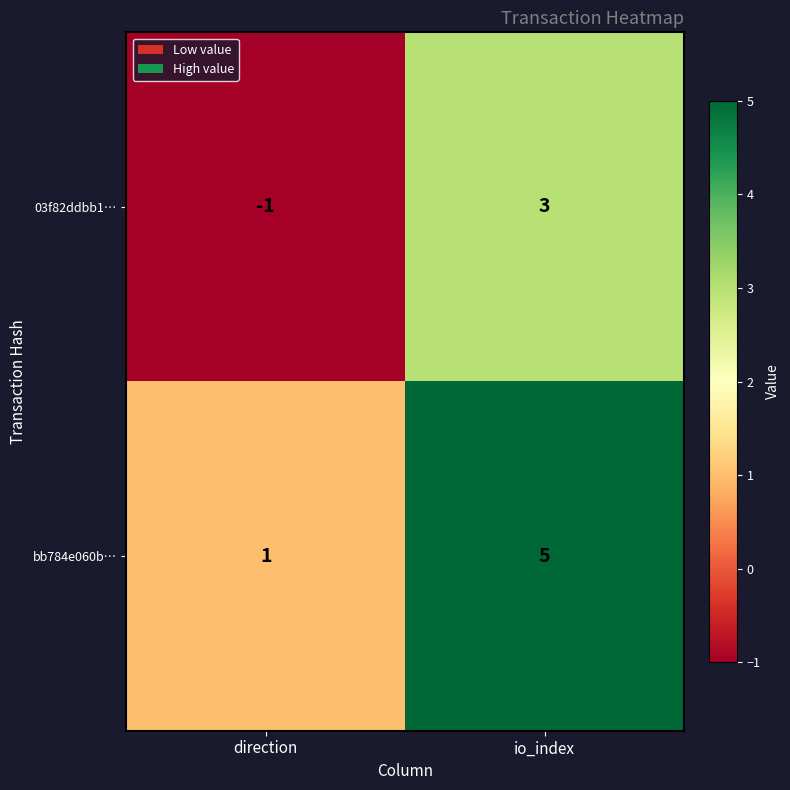

Rank the series by their average value, from highest to lowest.

bb784e060b…, 03f82ddbb1…